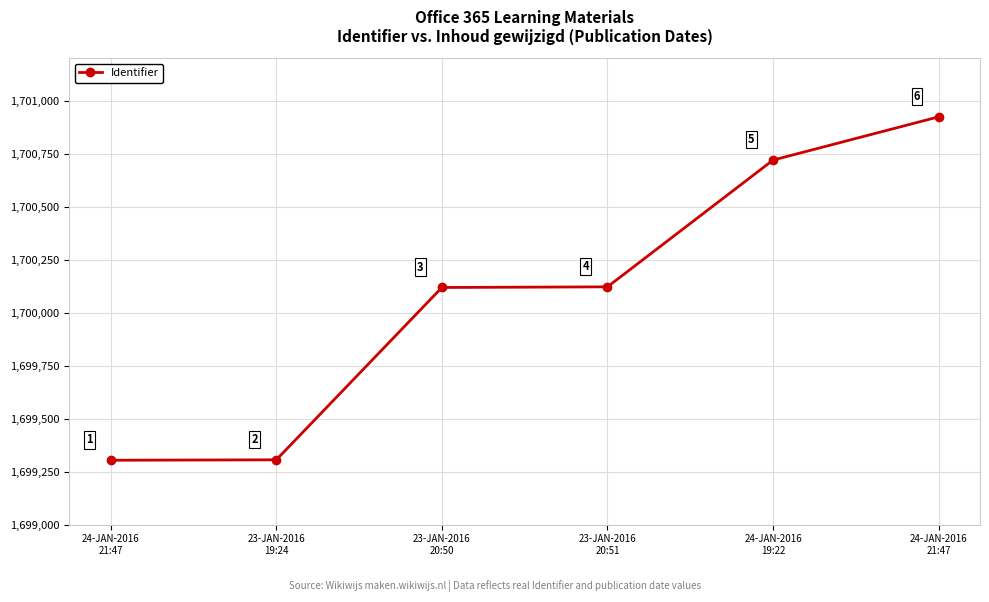

Reading left to right, transcribe all the data shown in this chart.

24-JAN-2016
21:47=1699304	23-JAN-2016
19:24=1699306	23-JAN-2016
20:50=1700119	23-JAN-2016
20:51=1700122	24-JAN-2016
19:22=1700720	24-JAN-2016
21:47=1700924